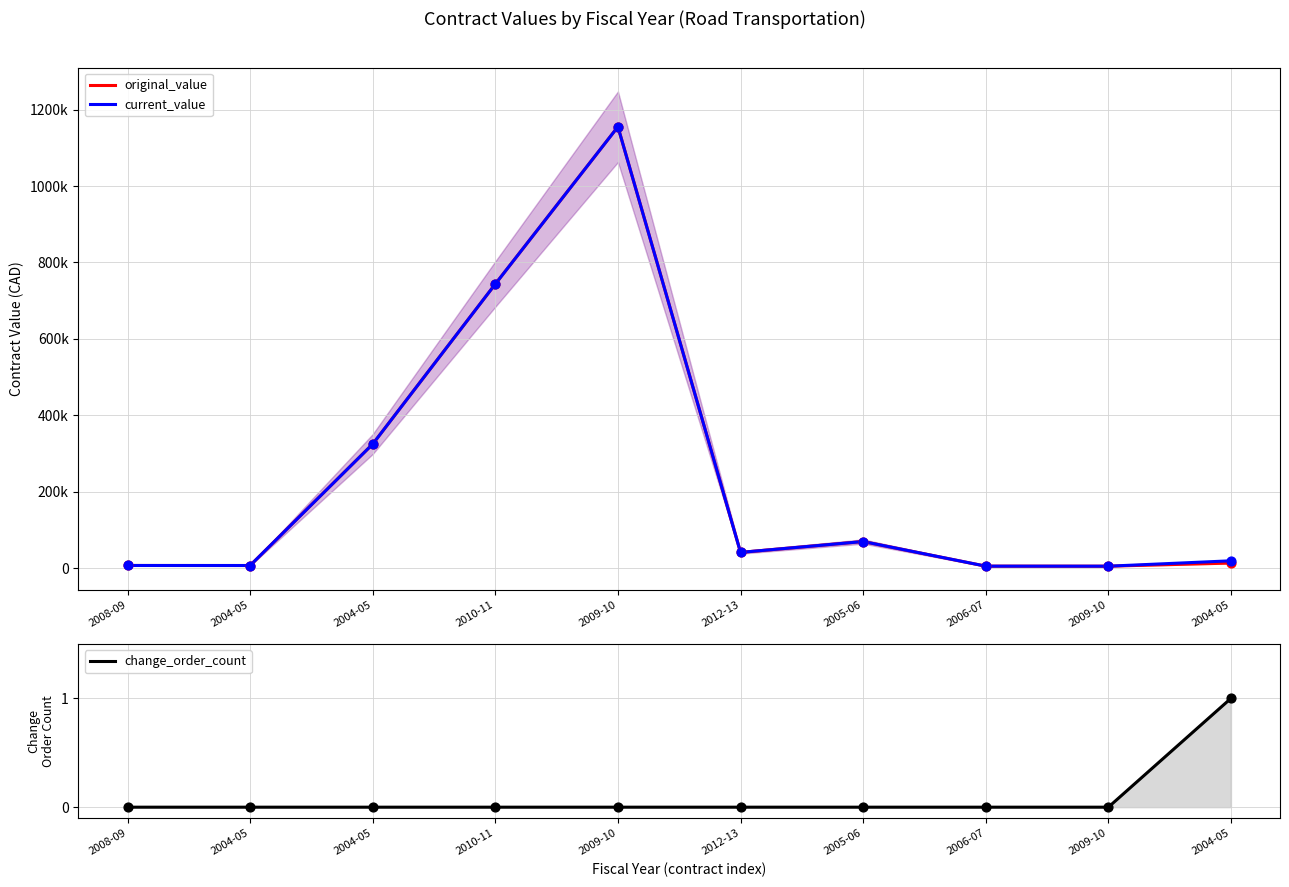

Is the value of current_value at 2004-05 greater than the value of original_value at 2010-11?

No